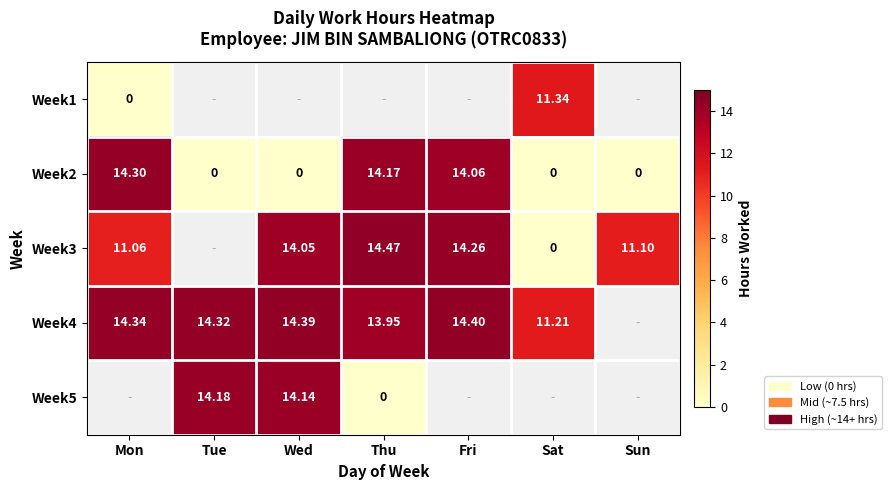

How many distinct data groups are displayed?

5